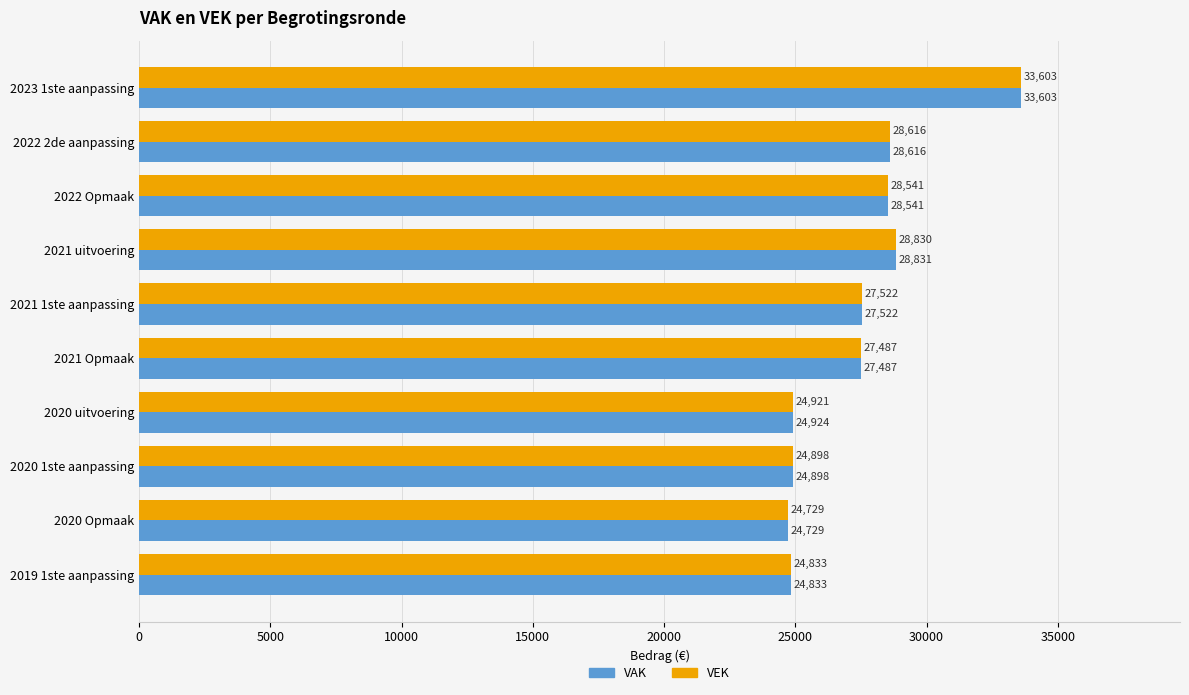

Count the number of data series in this chart.

2